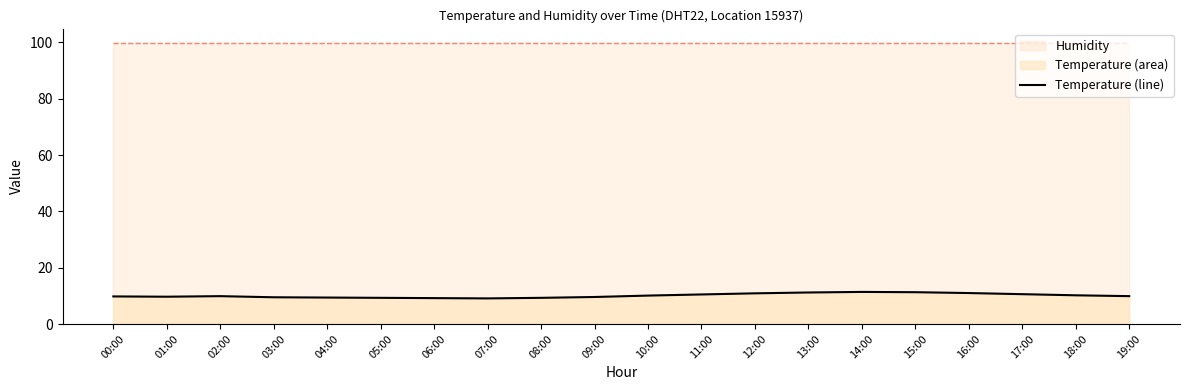

What position from the right is 03:00?

17